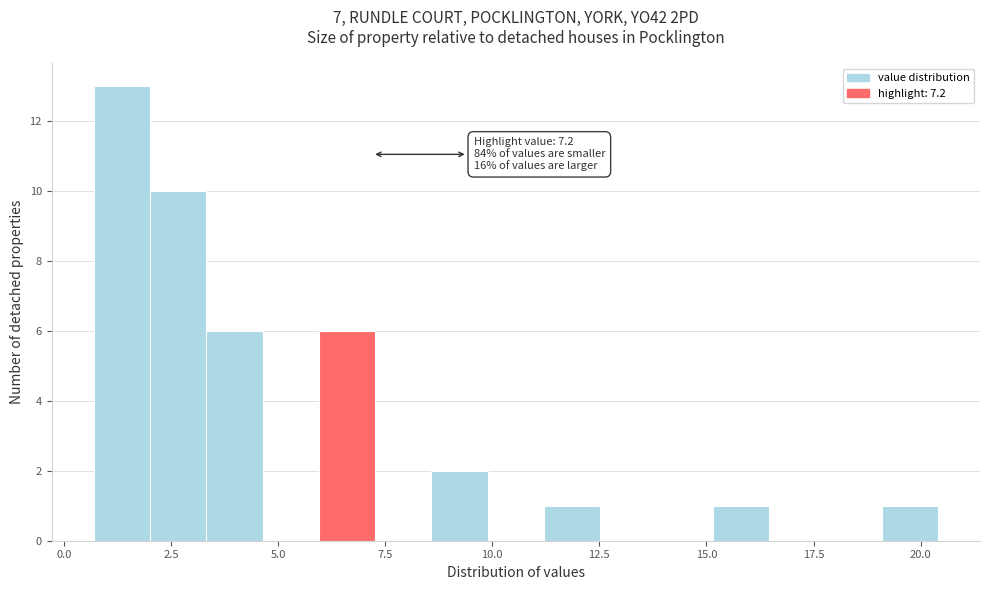

Read against the x-axis, roughly where is the centre of the tallest bar?

1.5